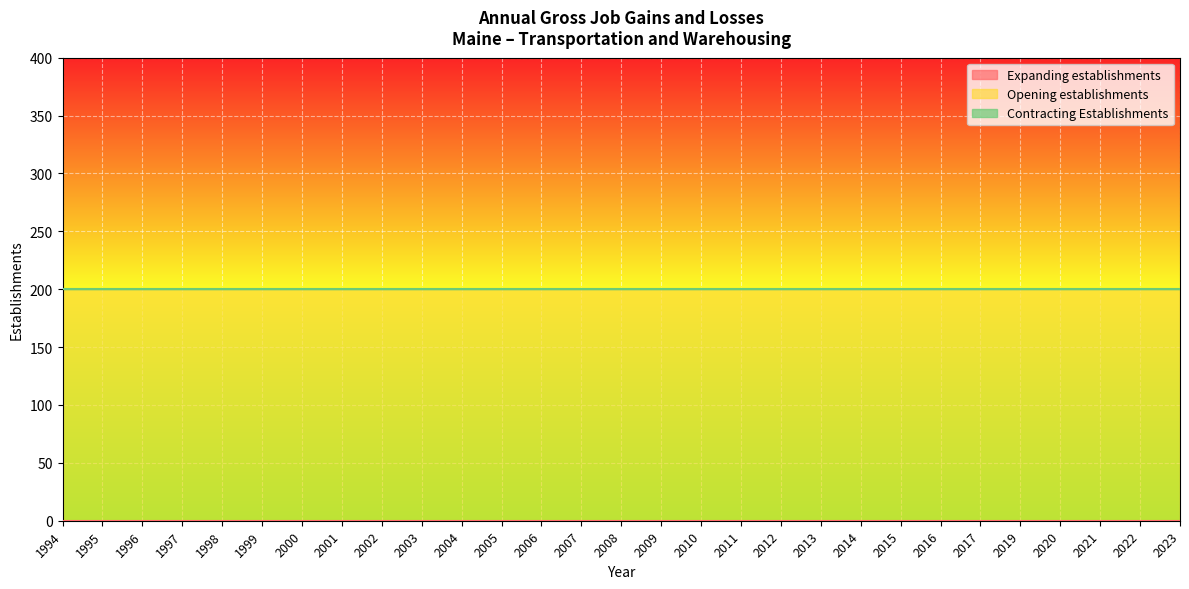

True or false: Contracting Establishments and Opening establishments cross at least once.

False